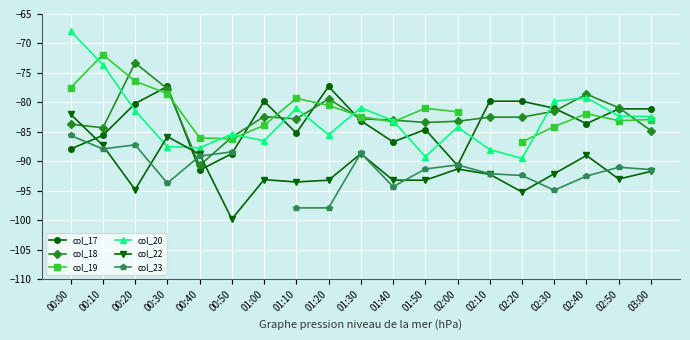

Is the value of col_23 at 02:10 greater than the value of col_22 at 00:50?

Yes